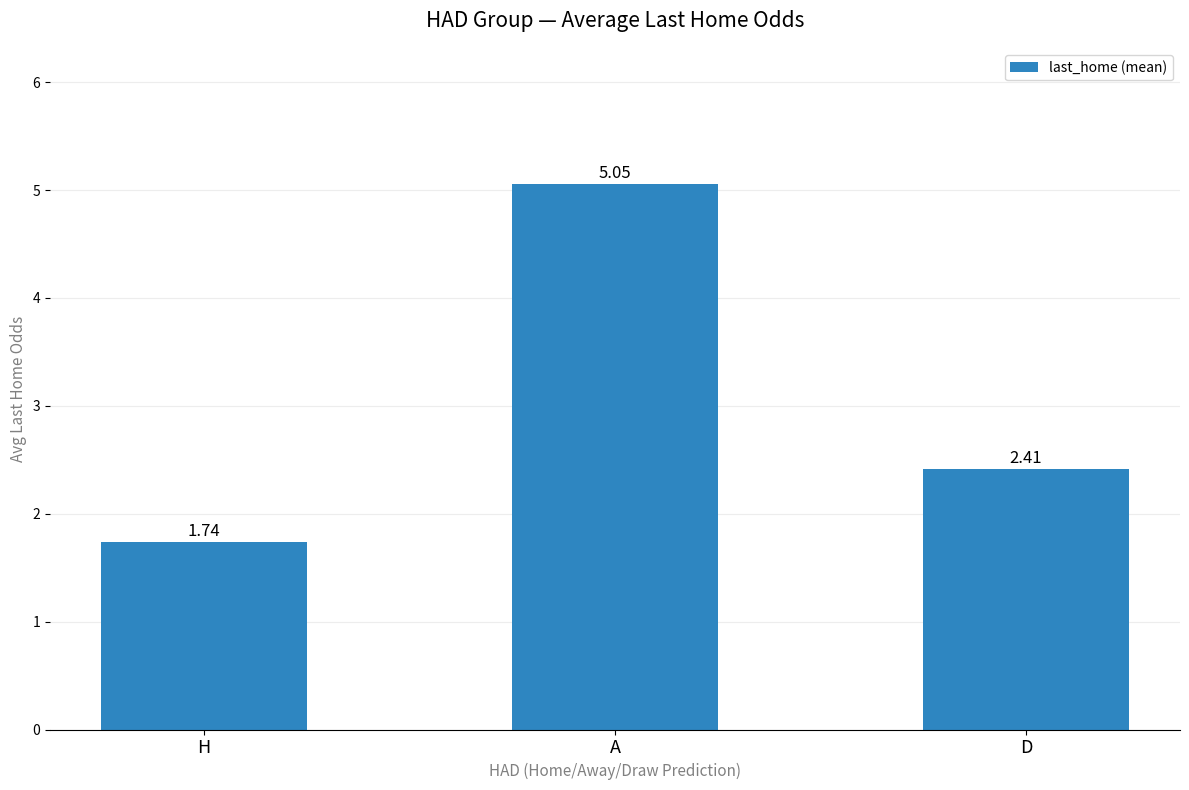

What is the sum of the values at A and H?

6.8